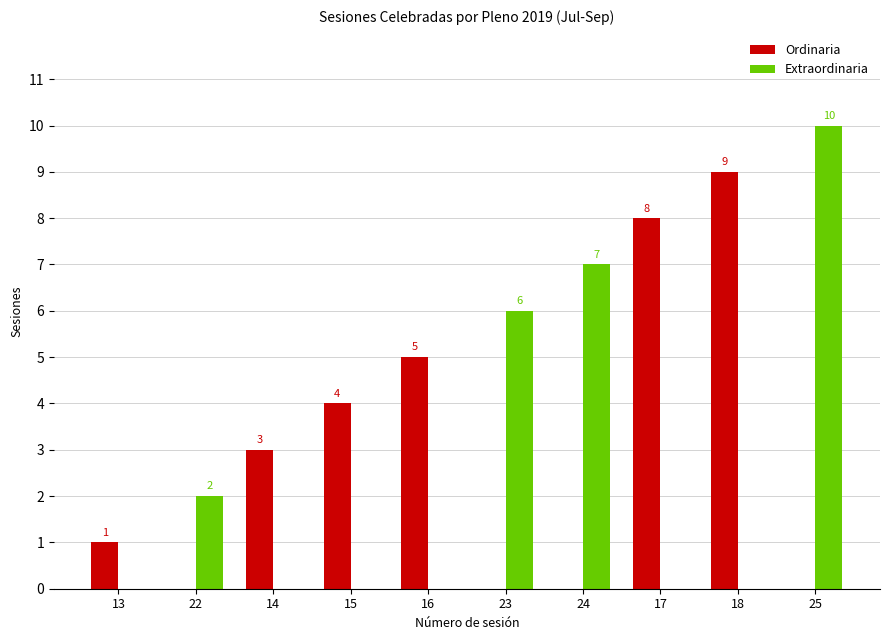

The value of Ordinaria at 17 is 14. True or false?

False